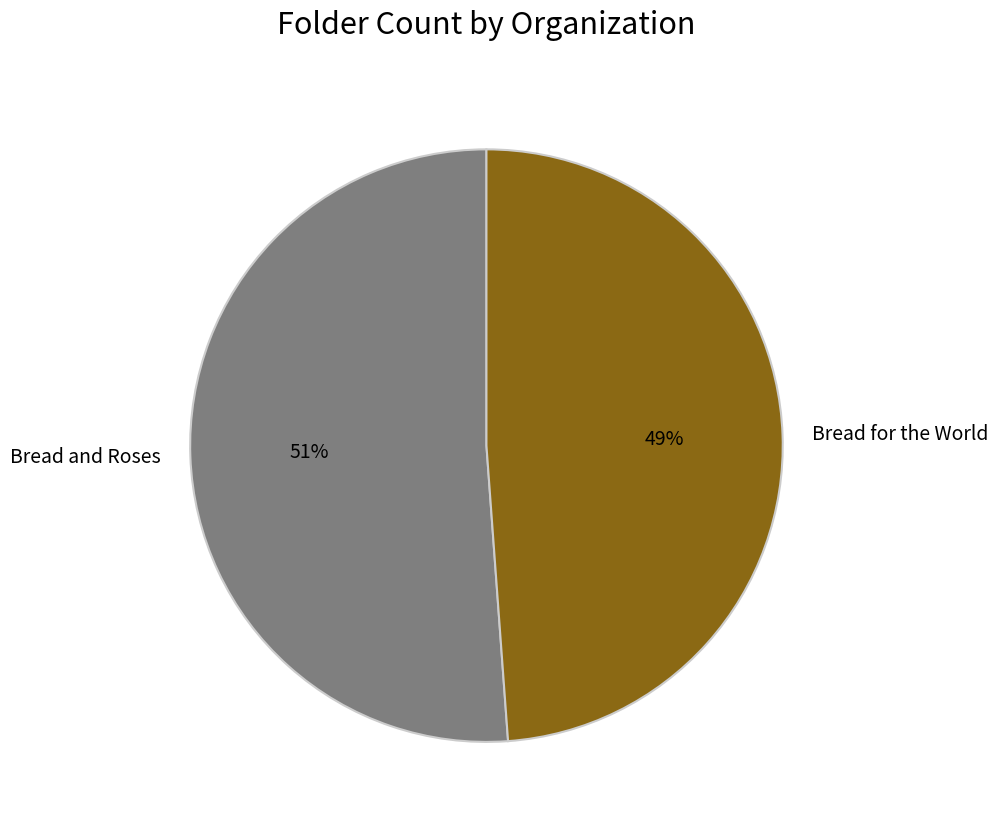

Approximately how many times larger is the value at Bread and Roses compared to Bread for the World?

1.0